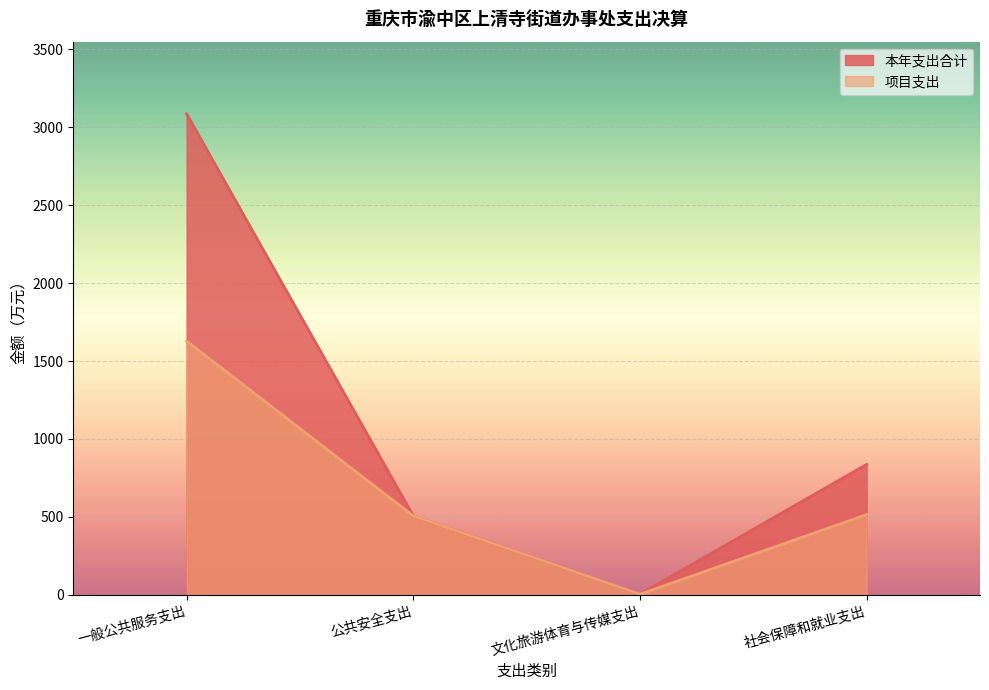

Read the 本年支出合计 value at 一般公共服务支出.

3086.9